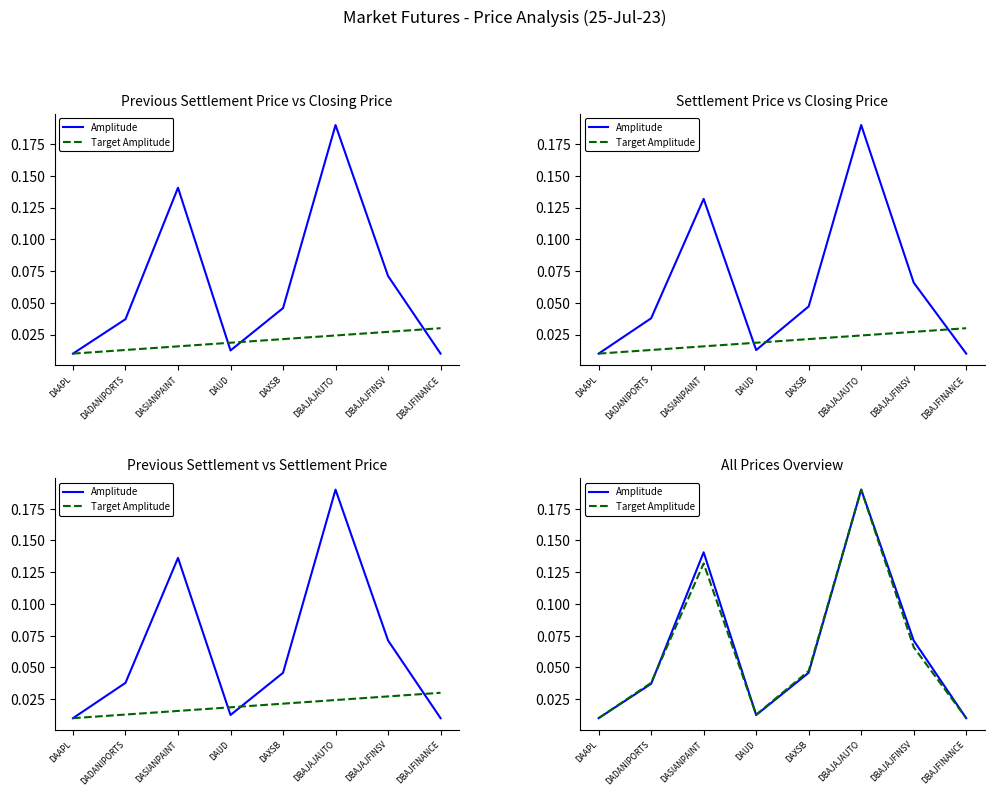

Reading right to left, list all the values displayed in this chart.

Amplitude: DBAJFINANCE=0.0	DBAJAJFINSV=0.1	DBAJAJAUTO=0.2	DAXSB=0.0	DAUD=0.0	DASIANPAINT=0.1	DADANIPORTS=0.0	DAAPL=0.0
Target Amplitude: DBAJFINANCE=0.0	DBAJAJFINSV=0.1	DBAJAJAUTO=0.2	DAXSB=0.0	DAUD=0.0	DASIANPAINT=0.1	DADANIPORTS=0.0	DAAPL=0.0